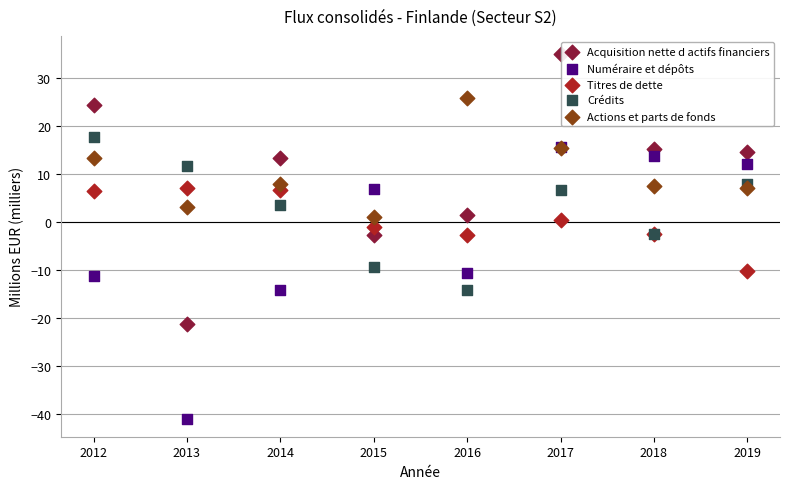

Which series contains the highest Y value?

Acquisition nette d actifs financiers